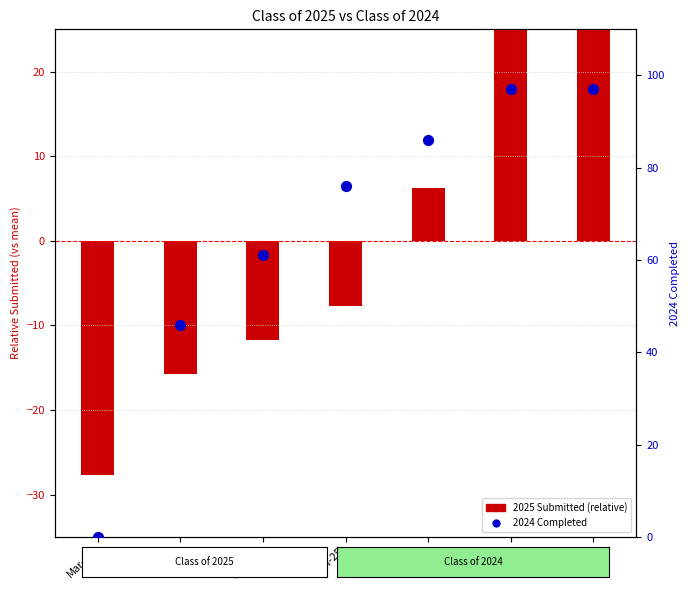

Which series reaches the minimum Y coordinate?

2025 Submitted (rel. mean)